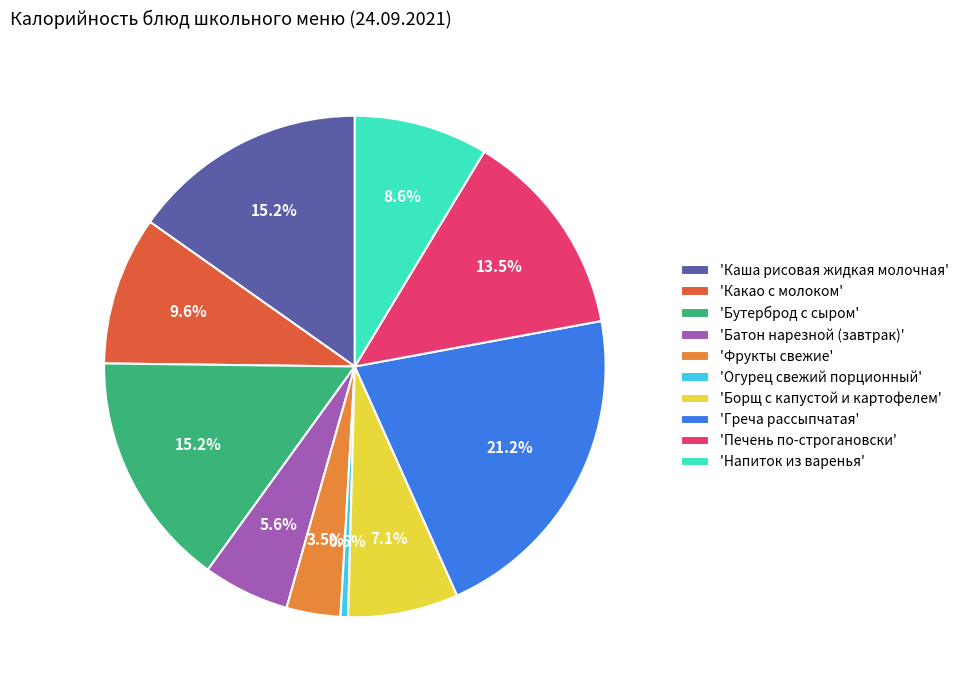

Which has a higher value, 'Бутерброд с сыром' or 'Батон нарезной (завтрак)'?

'Бутерброд с сыром'